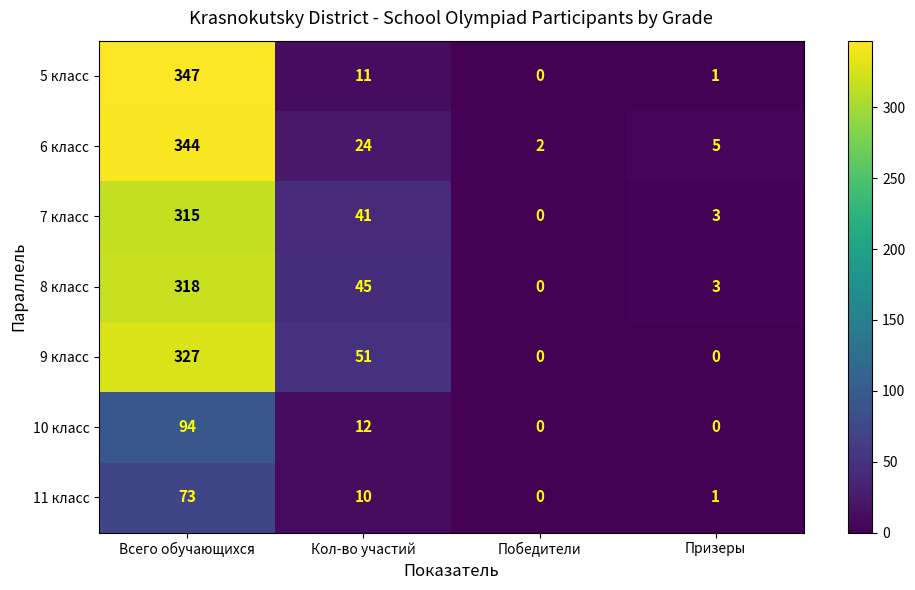

List the labels in order of 11 класс value, smallest first.

Победители, Призеры, Кол-во участий, Всего обучающихся